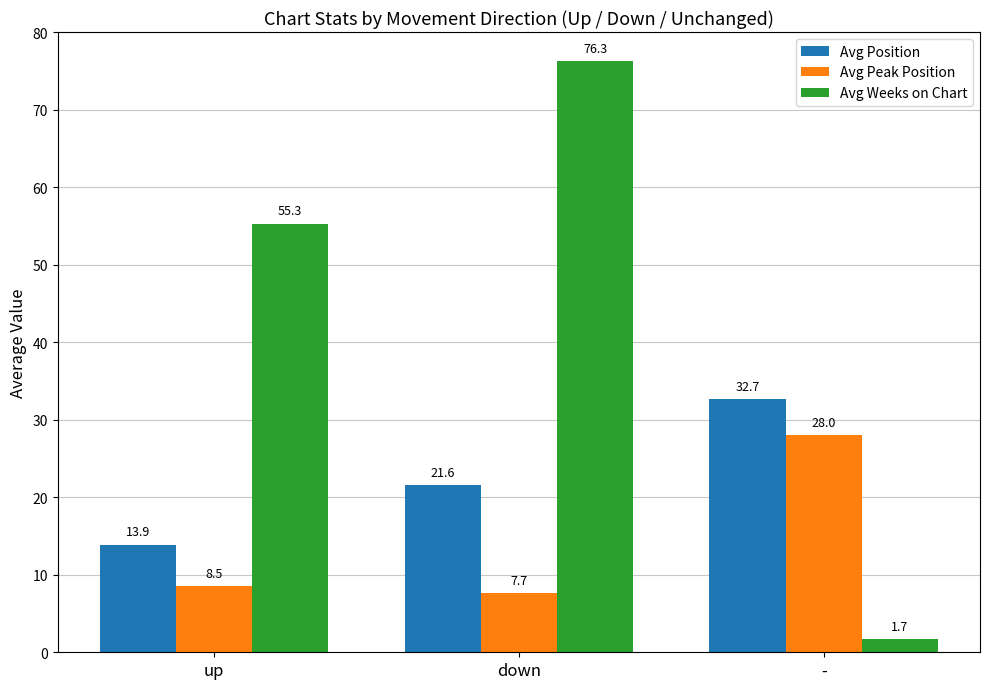

How many groups of bars are there?

3